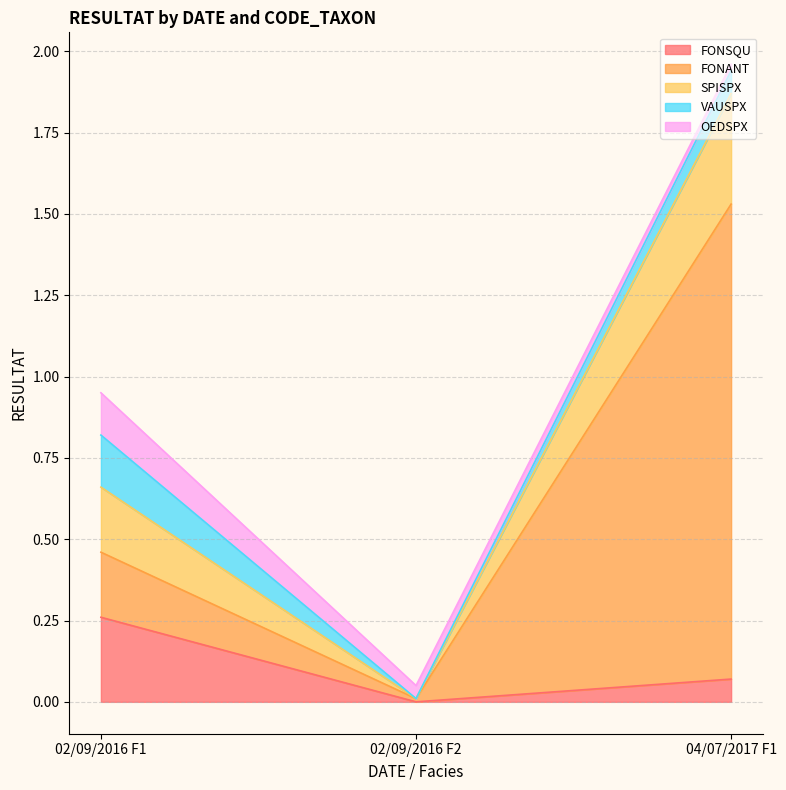

List the labels in order of FONANT value, smallest first.

02/09/2016 F2, 02/09/2016 F1, 04/07/2017 F1